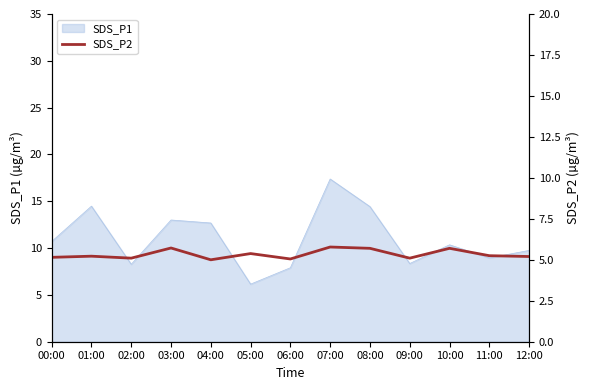

What is the maximum value for SDS_P1?

17.4